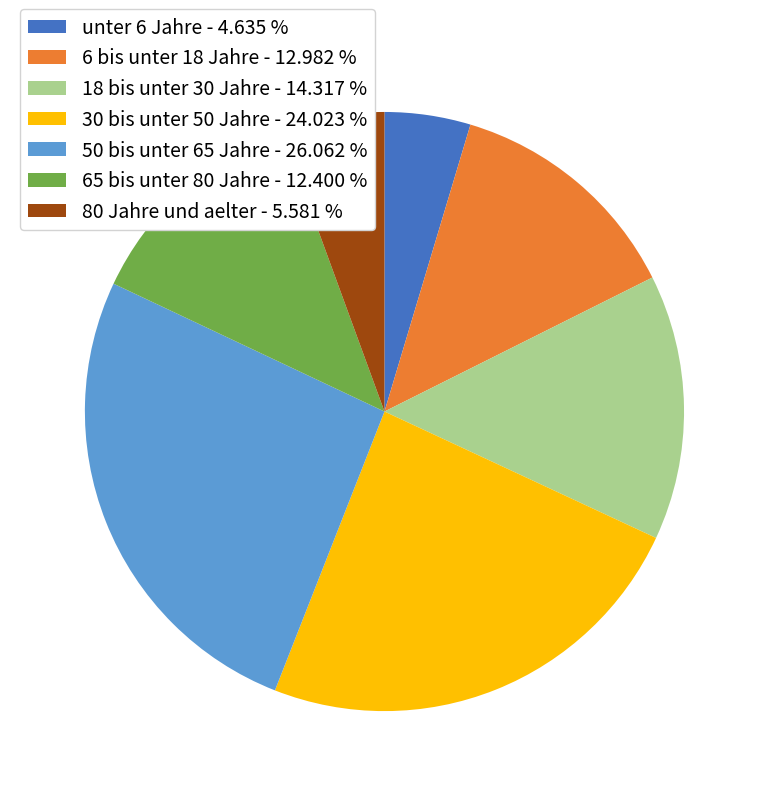

Between 80 Jahre und aelter and 30 bis unter 50 Jahre, which is larger?

30 bis unter 50 Jahre